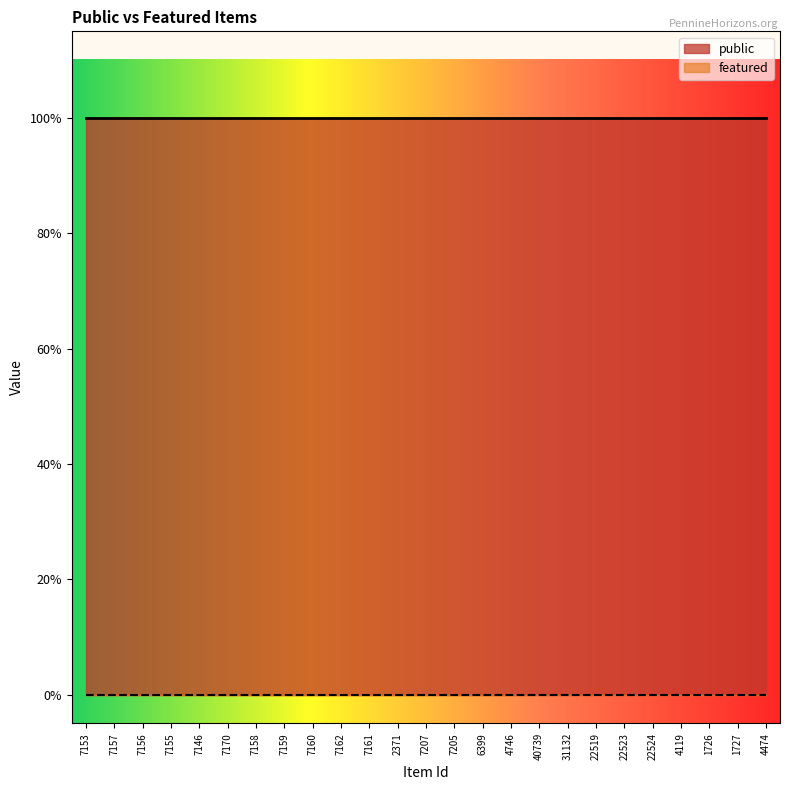

Does the chart display data point markers on the line(s)?

No